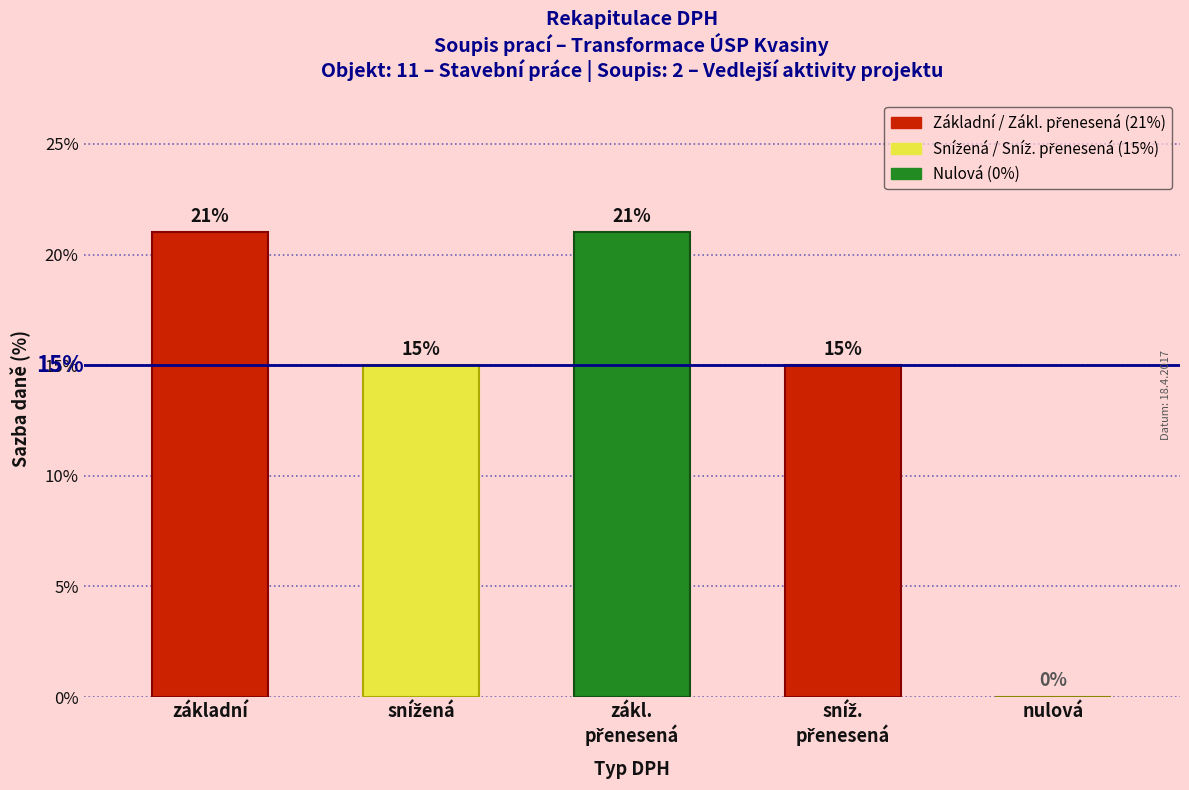

At which label does the data first exceed 15?

základní